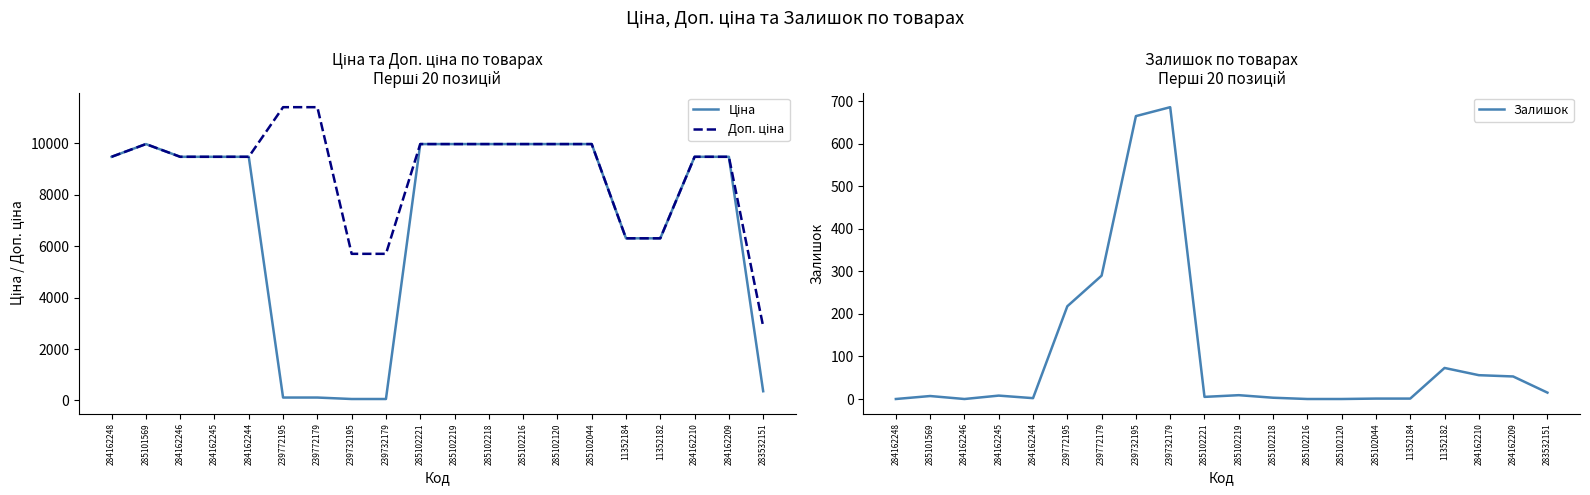

At which category does Доп. ціна reach its first local peak?

285101569